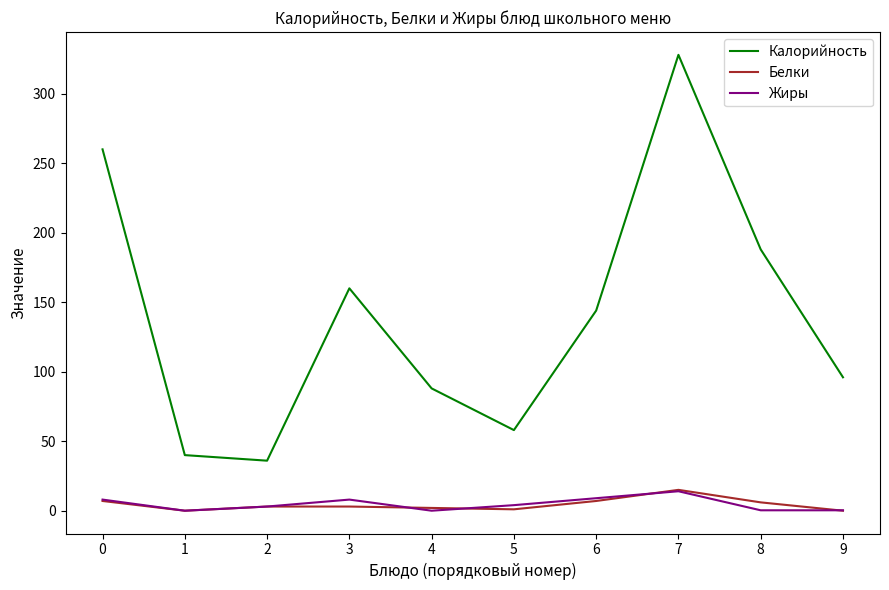

Does the chart have visible grid lines?

No